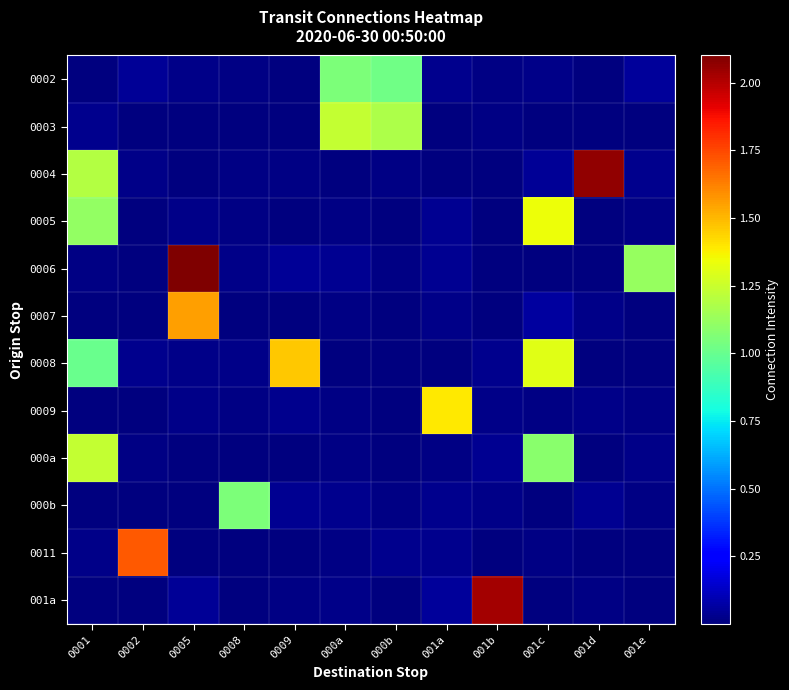

Which series changed the most between 0002 and 0008?

0011